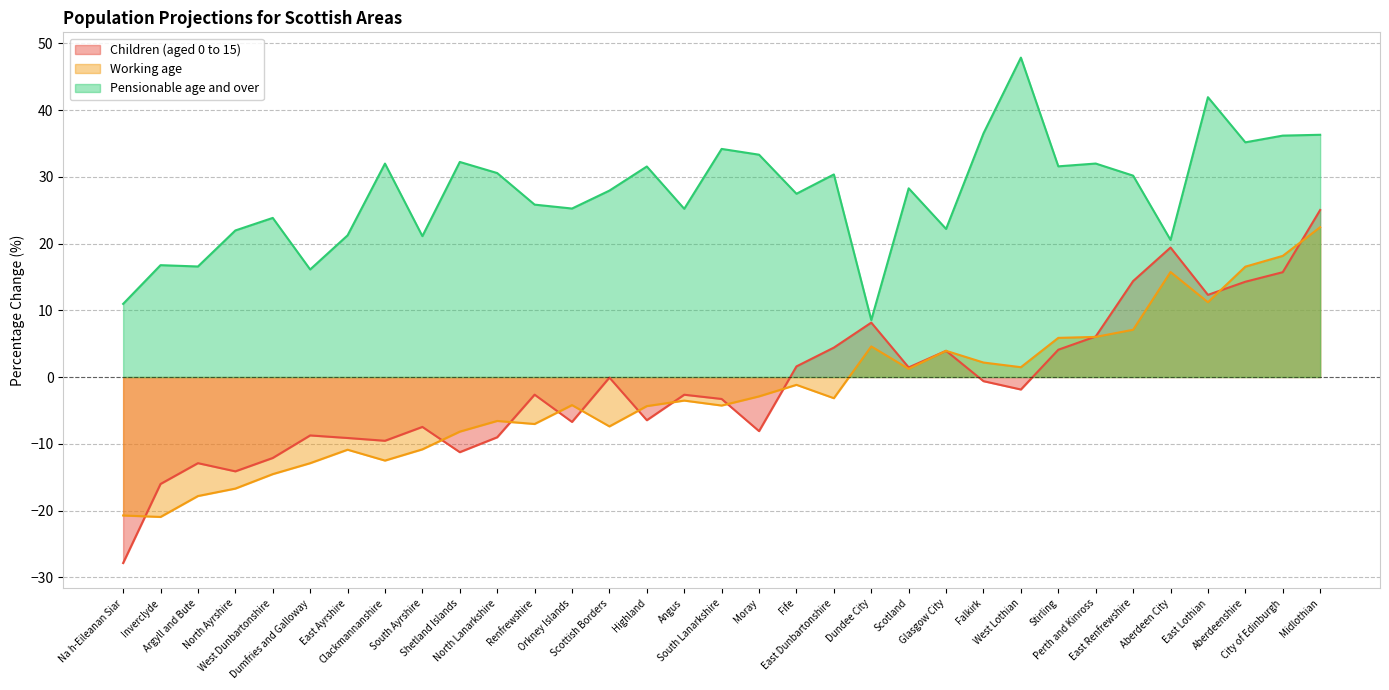

Reading left to right, transcribe all the data shown in this chart.

Children (aged 0 to 15): -27.9	-16.0	-12.9	-14.1	-12.1	-8.8	-9.1	-9.6	-7.5	-11.3	-9.0	-2.6	-6.7	-0.1	-6.5	-2.7	-3.3	-8.1	1.6	4.4	8.2	1.4	3.9	-0.6	-1.9	4.1	6.1	14.4	19.4	12.3	14.3	15.7	25.0
Working age: -20.7	-21.0	-17.8	-16.7	-14.5	-12.9	-10.9	-12.5	-10.8	-8.2	-6.6	-7.0	-4.2	-7.4	-4.4	-3.5	-4.3	-2.9	-1.2	-3.2	4.6	1.2	3.9	2.2	1.5	5.9	6.0	7.1	15.7	11.2	16.5	18.1	22.4
Pensionable age and over: 11.0	16.8	16.6	22.0	23.8	16.1	21.2	32.0	21.1	32.2	30.6	25.8	25.2	27.9	31.5	25.2	34.2	33.3	27.5	30.4	8.5	28.3	22.2	36.5	47.9	31.6	32.0	30.2	20.5	41.9	35.2	36.2	36.3